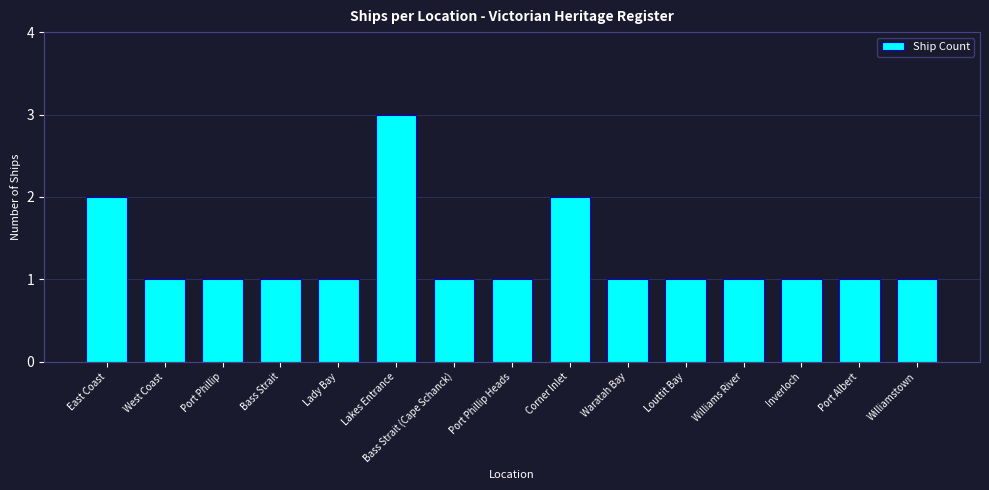

How many values are between 1 and 2?

14